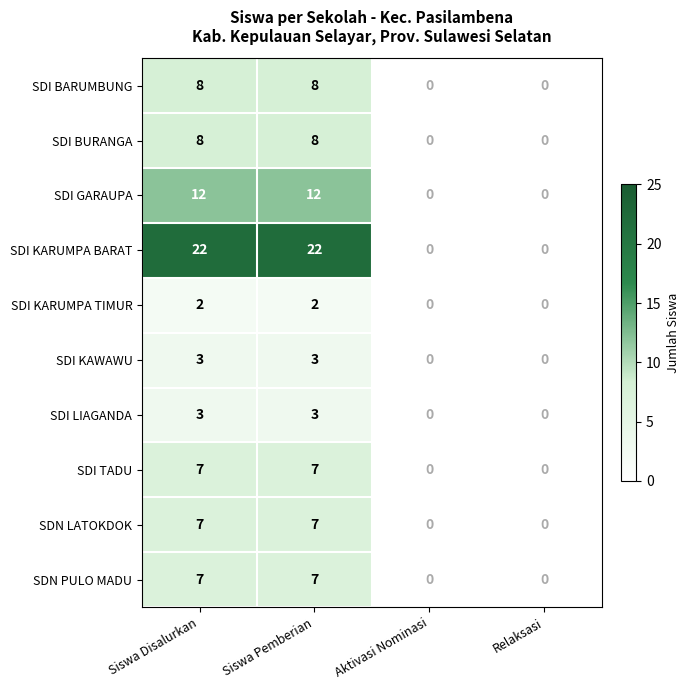

How many data points does each series have?

4